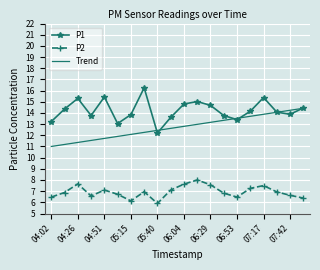

List the series in order of their overall mean, highest first.

P1, Trend, P2